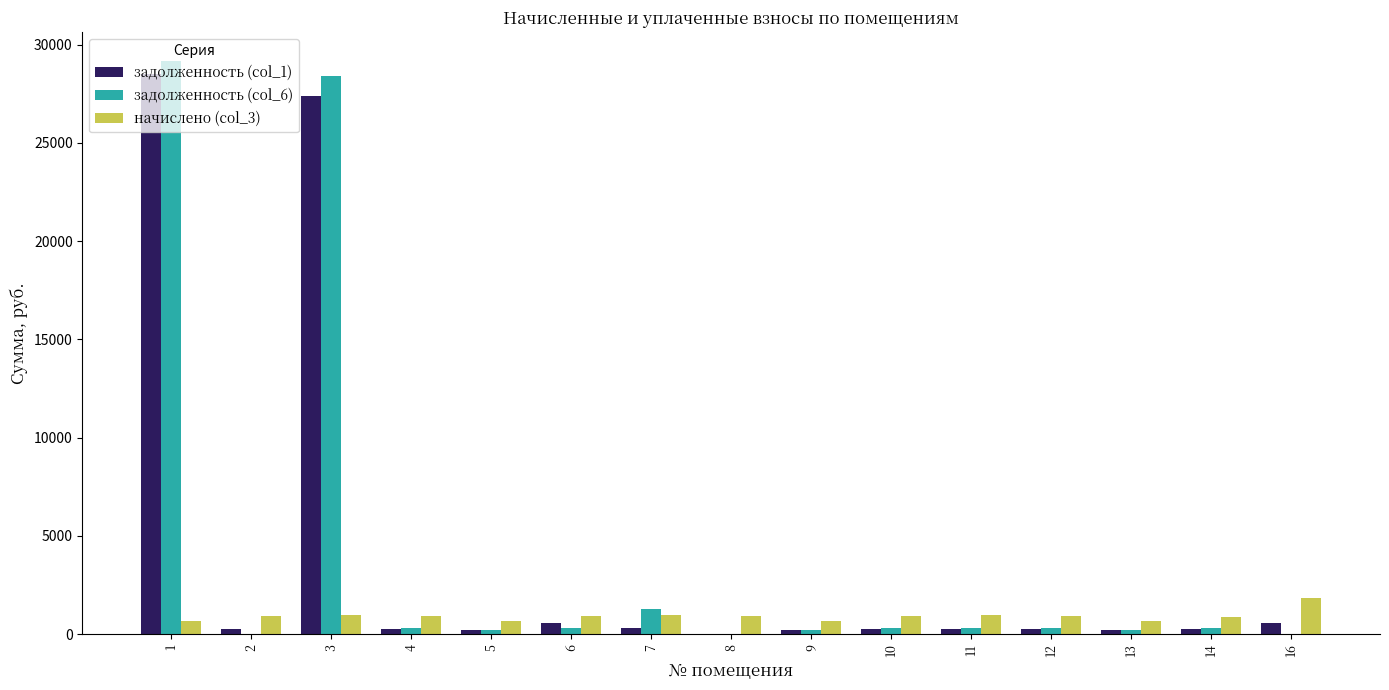

What are all the series names shown in the legend?

задолженность (col_1), задолженность (col_6), начислено (col_3)